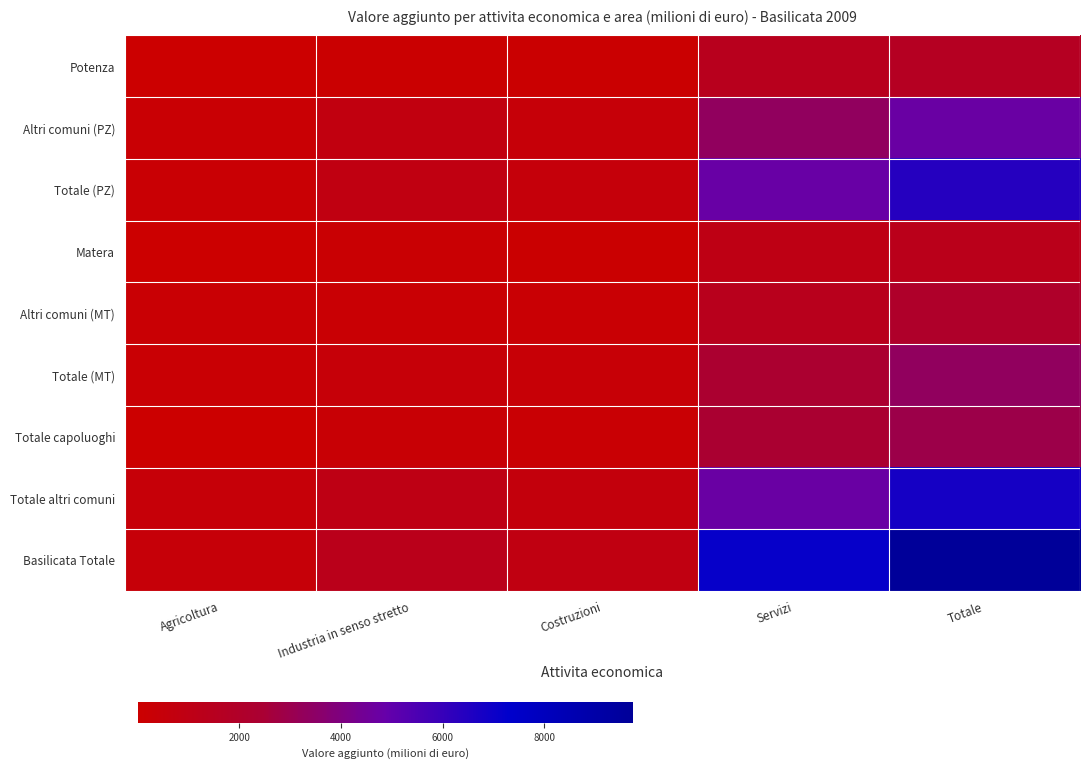

What is the maximum value shown in the chart?

9739.6